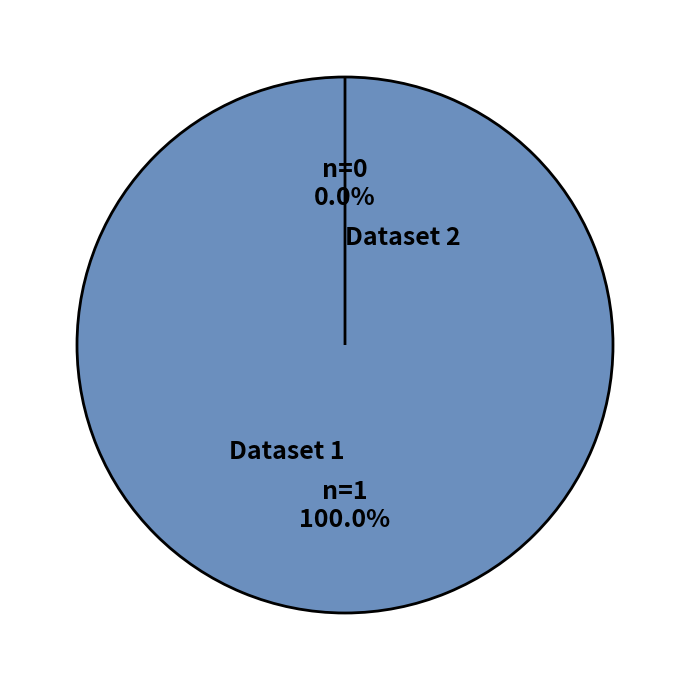

To the nearest percent, what is the average slice percentage?

50%